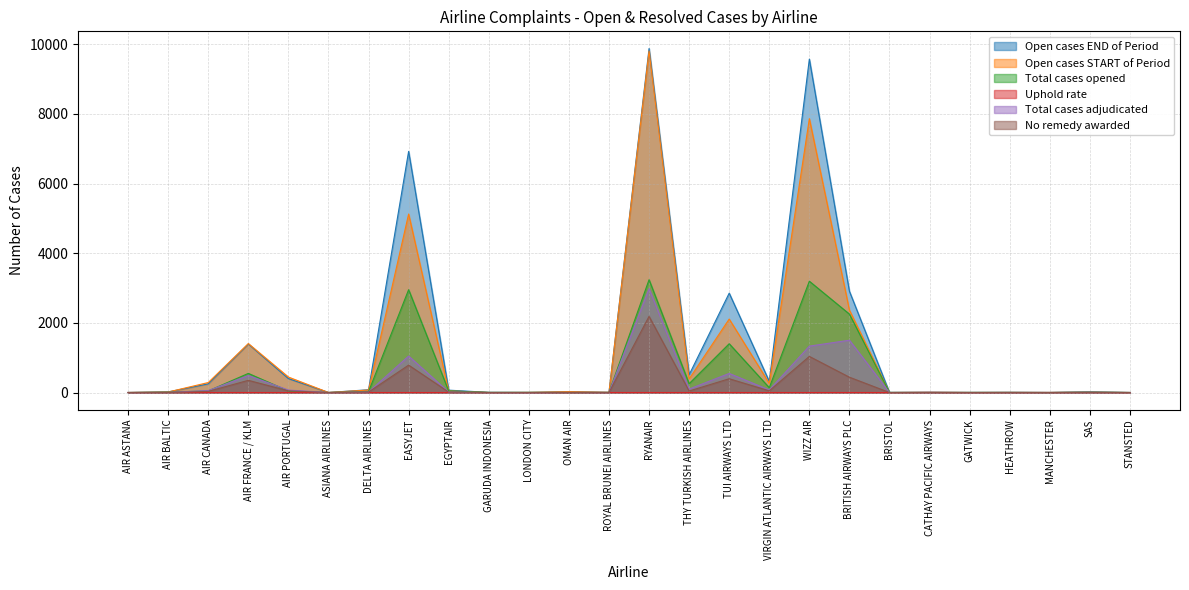

What is the label of the 18th point from the right?

EGYPTAIR